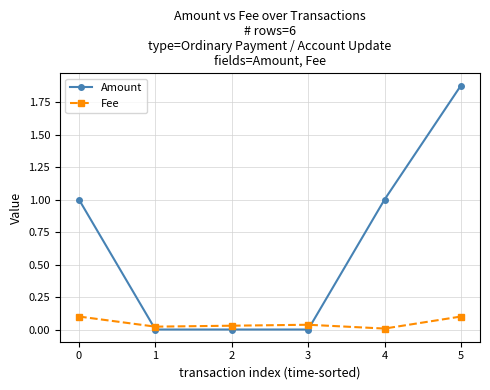

Rank the series by their maximum value, from lowest to highest.

Fee, Amount